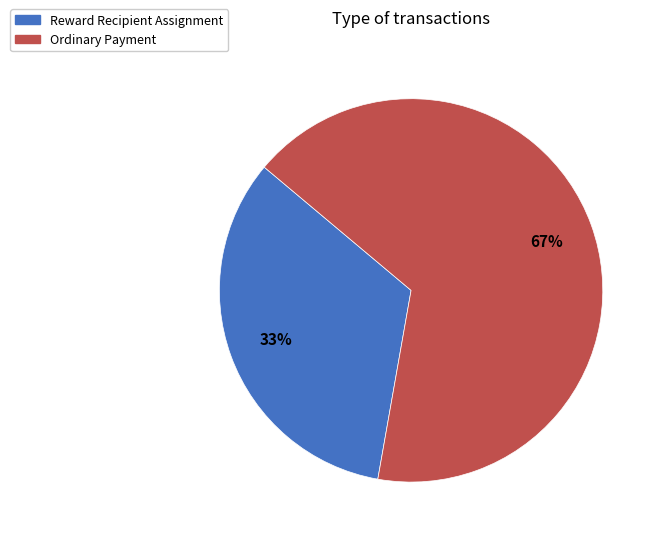

True or false: Ordinary Payment accounts for 80% of the total.

False